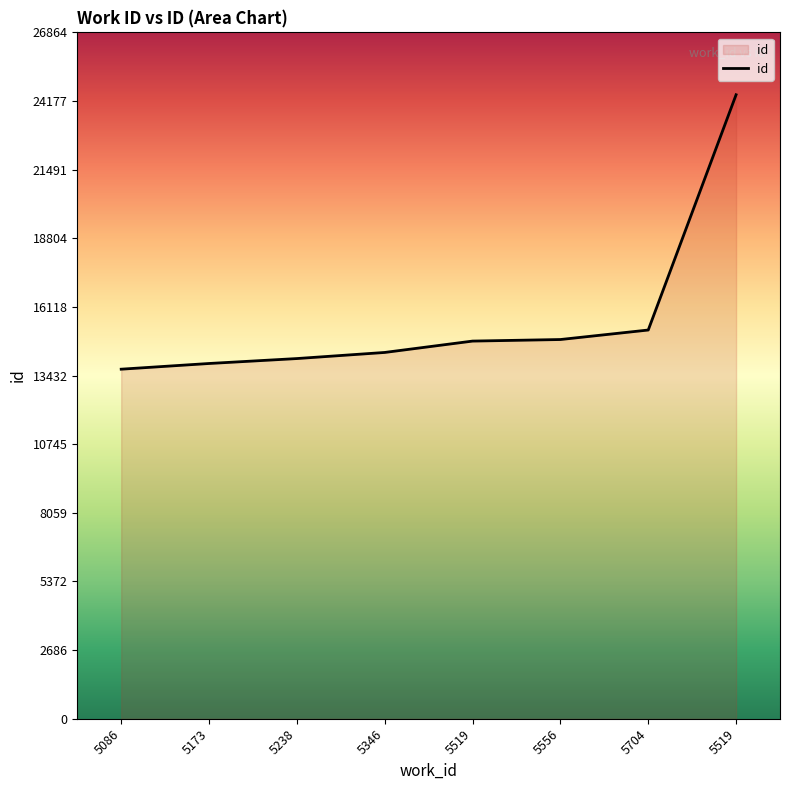

Does the chart have visible grid lines?

No